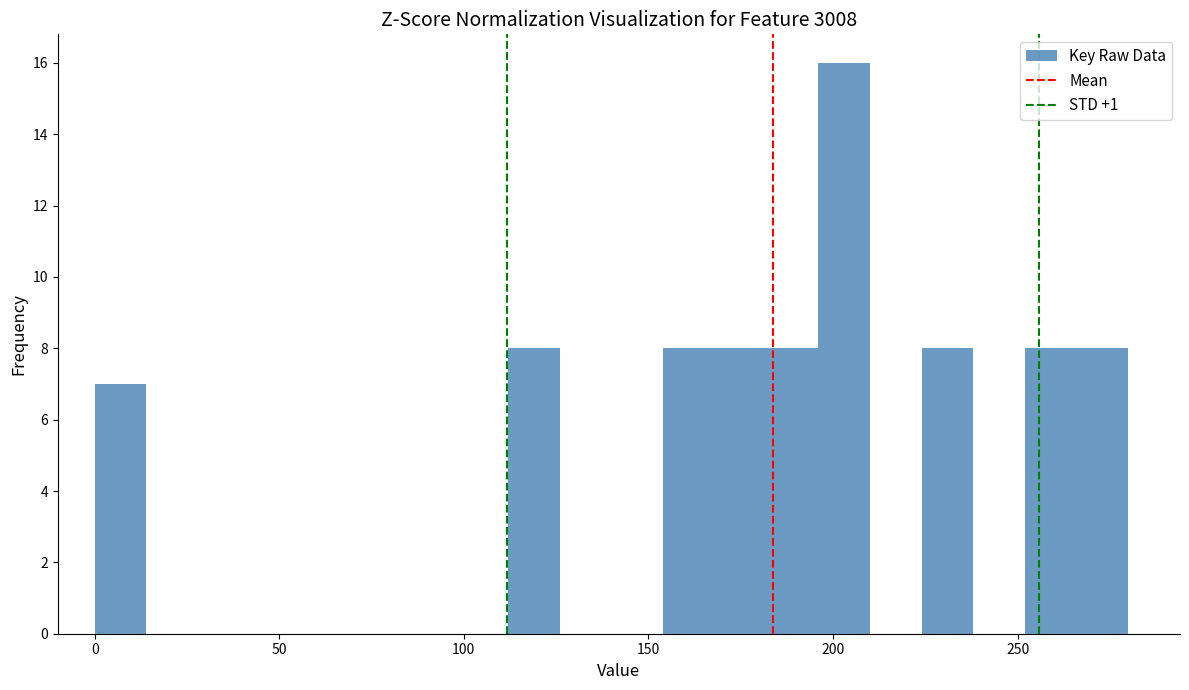

Around what value on the x-axis is the tallest bar? Give the approximate position of its centre, as read against the axis.

205